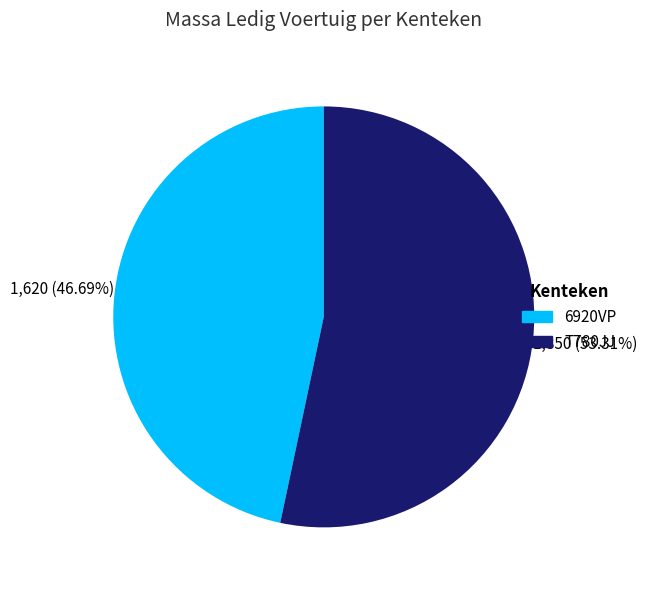

Rank the categories by value from lowest to highest.

6920VP, T780JJ